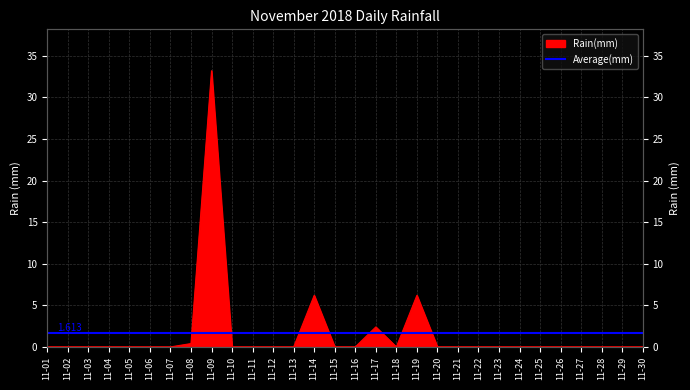

Count the number of categories in the chart.

30